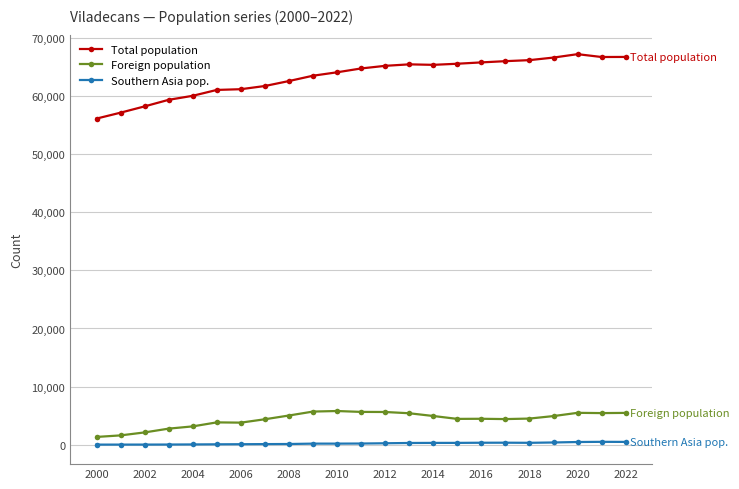

Which series has the widest spread of values?

Total population